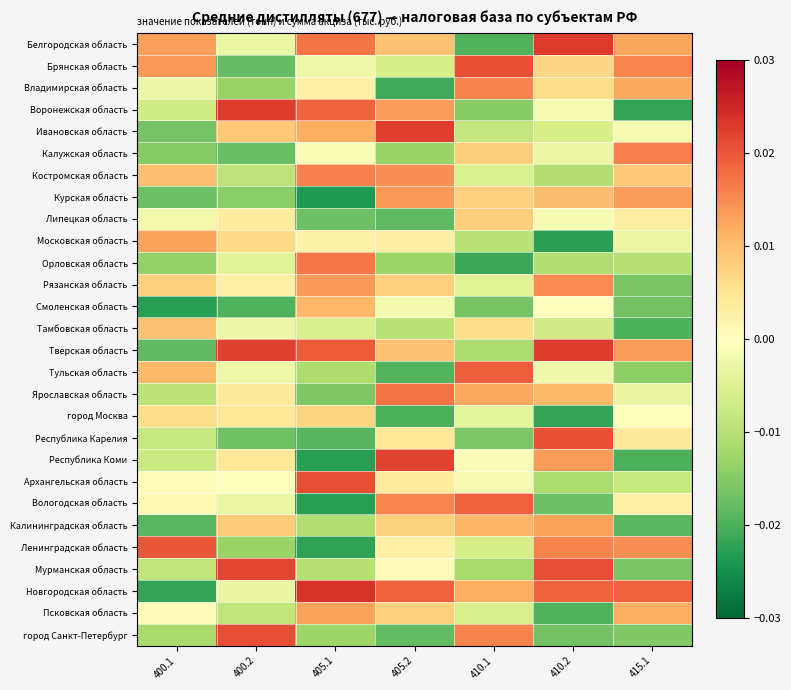

Reading left to right, transcribe all the data shown in this chart.

Белгородская область: 400.1=0.0	400.2=-0.0	405.1=0.0	405.2=0.0	410.1=-0.0	410.2=0.0	415.1=0.0
Брянская область: 400.1=0.0	400.2=-0.0	405.1=-0.0	405.2=-0.0	410.1=0.0	410.2=0.0	415.1=0.0
Владимирская область: 400.1=-0.0	400.2=-0.0	405.1=0.0	405.2=-0.0	410.1=0.0	410.2=0.0	415.1=0.0
Воронежская область: 400.1=-0.0	400.2=0.0	405.1=0.0	405.2=0.0	410.1=-0.0	410.2=-0.0	415.1=-0.0
Ивановская область: 400.1=-0.0	400.2=0.0	405.1=0.0	405.2=0.0	410.1=-0.0	410.2=-0.0	415.1=-0.0
Калужская область: 400.1=-0.0	400.2=-0.0	405.1=-0.0	405.2=-0.0	410.1=0.0	410.2=-0.0	415.1=0.0
Костромская область: 400.1=0.0	400.2=-0.0	405.1=0.0	405.2=0.0	410.1=-0.0	410.2=-0.0	415.1=0.0
Курская область: 400.1=-0.0	400.2=-0.0	405.1=-0.0	405.2=0.0	410.1=0.0	410.2=0.0	415.1=0.0
Липецкая область: 400.1=-0.0	400.2=0.0	405.1=-0.0	405.2=-0.0	410.1=0.0	410.2=-0.0	415.1=0.0
Московская область: 400.1=0.0	400.2=0.0	405.1=0.0	405.2=0.0	410.1=-0.0	410.2=-0.0	415.1=-0.0
Орловская область: 400.1=-0.0	400.2=-0.0	405.1=0.0	405.2=-0.0	410.1=-0.0	410.2=-0.0	415.1=-0.0
Рязанская область: 400.1=0.0	400.2=0.0	405.1=0.0	405.2=0.0	410.1=-0.0	410.2=0.0	415.1=-0.0
Смоленская область: 400.1=-0.0	400.2=-0.0	405.1=0.0	405.2=-0.0	410.1=-0.0	410.2=0.0	415.1=-0.0
Тамбовская область: 400.1=0.0	400.2=-0.0	405.1=-0.0	405.2=-0.0	410.1=0.0	410.2=-0.0	415.1=-0.0
Тверская область: 400.1=-0.0	400.2=0.0	405.1=0.0	405.2=0.0	410.1=-0.0	410.2=0.0	415.1=0.0
Тульская область: 400.1=0.0	400.2=-0.0	405.1=-0.0	405.2=-0.0	410.1=0.0	410.2=-0.0	415.1=-0.0
Ярославская область: 400.1=-0.0	400.2=0.0	405.1=-0.0	405.2=0.0	410.1=0.0	410.2=0.0	415.1=-0.0
город Москва: 400.1=0.0	400.2=0.0	405.1=0.0	405.2=-0.0	410.1=-0.0	410.2=-0.0	415.1=-0.0
Республика Карелия: 400.1=-0.0	400.2=-0.0	405.1=-0.0	405.2=0.0	410.1=-0.0	410.2=0.0	415.1=0.0
Республика Коми: 400.1=-0.0	400.2=0.0	405.1=-0.0	405.2=0.0	410.1=-0.0	410.2=0.0	415.1=-0.0
Архангельская область: 400.1=-0.0	400.2=-0.0	405.1=0.0	405.2=0.0	410.1=-0.0	410.2=-0.0	415.1=-0.0
Вологодская область: 400.1=0.0	400.2=-0.0	405.1=-0.0	405.2=0.0	410.1=0.0	410.2=-0.0	415.1=0.0
Калининградская область: 400.1=-0.0	400.2=0.0	405.1=-0.0	405.2=0.0	410.1=0.0	410.2=0.0	415.1=-0.0
Ленинградская область: 400.1=0.0	400.2=-0.0	405.1=-0.0	405.2=0.0	410.1=-0.0	410.2=0.0	415.1=0.0
Мурманская область: 400.1=-0.0	400.2=0.0	405.1=-0.0	405.2=0.0	410.1=-0.0	410.2=0.0	415.1=-0.0
Новгородская область: 400.1=-0.0	400.2=-0.0	405.1=0.0	405.2=0.0	410.1=0.0	410.2=0.0	415.1=0.0
Псковская область: 400.1=0.0	400.2=-0.0	405.1=0.0	405.2=0.0	410.1=-0.0	410.2=-0.0	415.1=0.0
город Санкт-Петербург: 400.1=-0.0	400.2=0.0	405.1=-0.0	405.2=-0.0	410.1=0.0	410.2=-0.0	415.1=-0.0